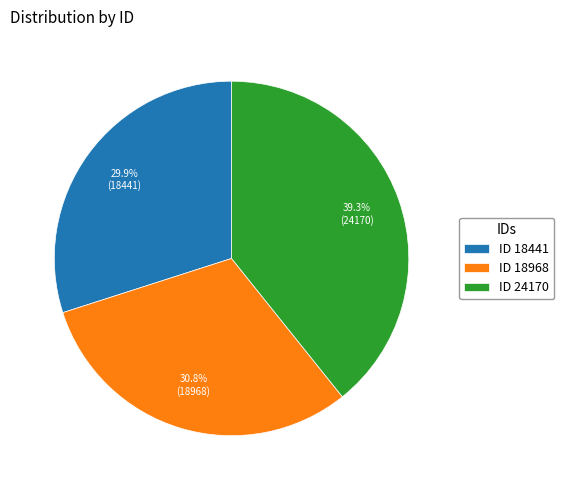

What is the largest slice in the pie chart?

ID 24170